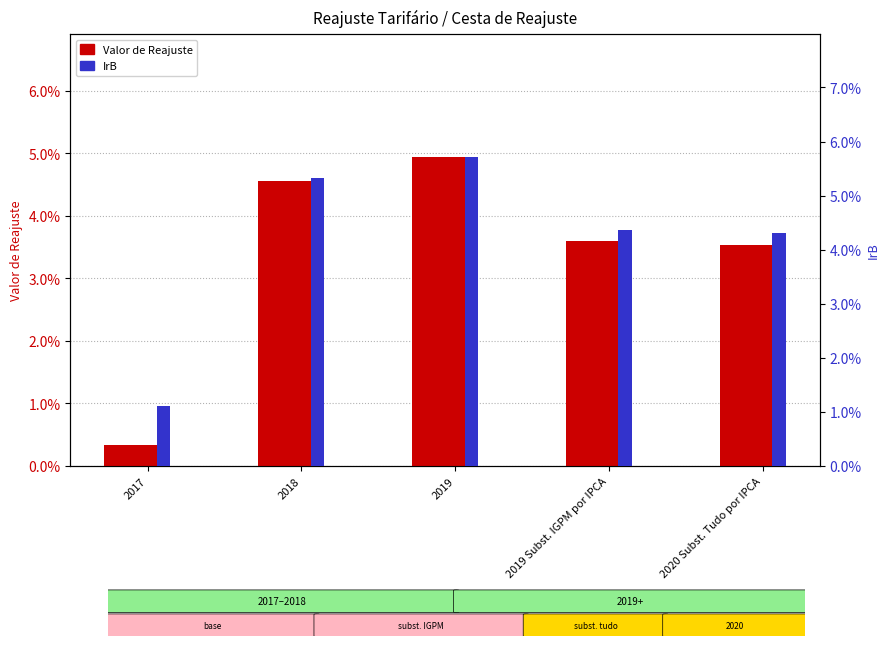

At which label does Valor de Reajuste reach its peak?

2019